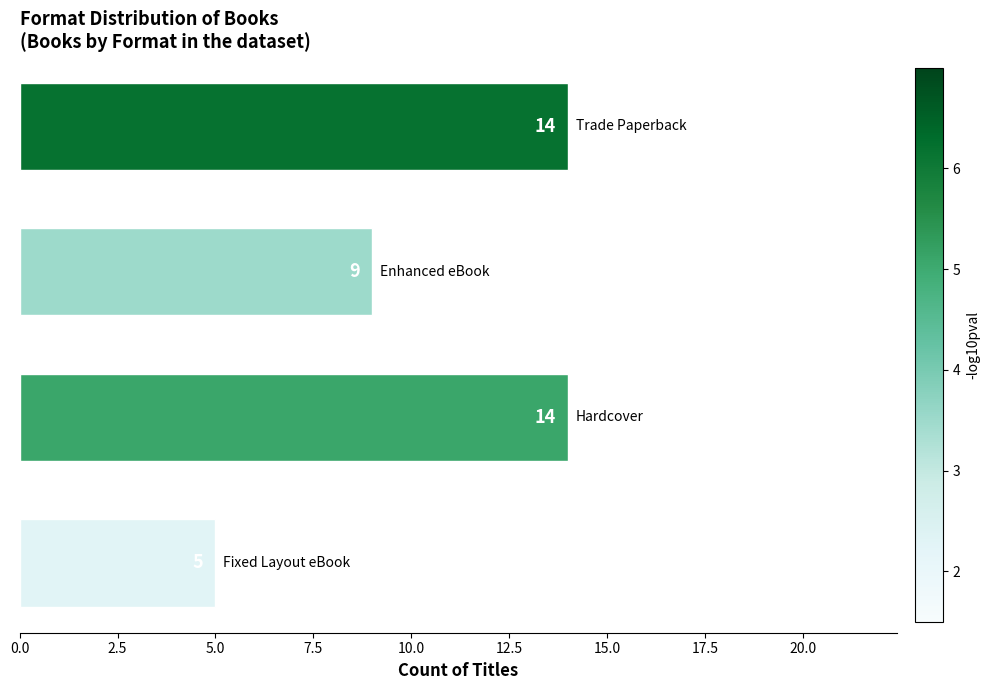

How many categories are shown in the chart?

4